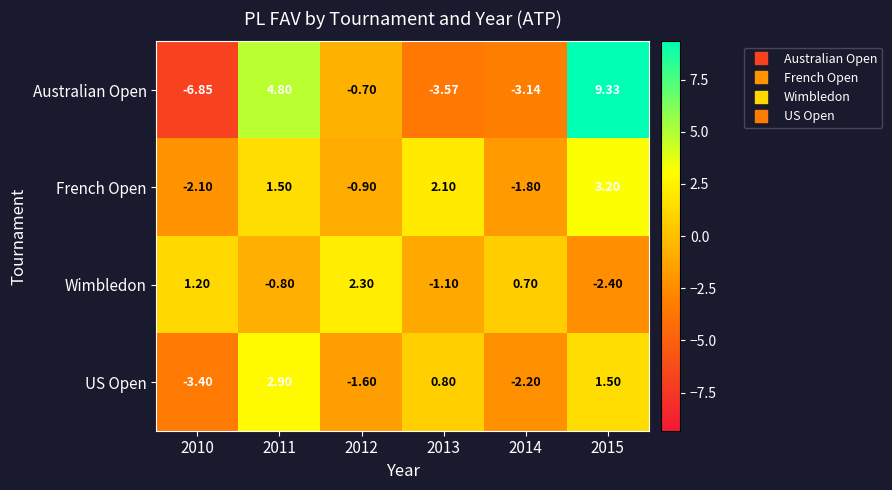

Between 2012 and 2014, which series saw the biggest shift?

Australian Open